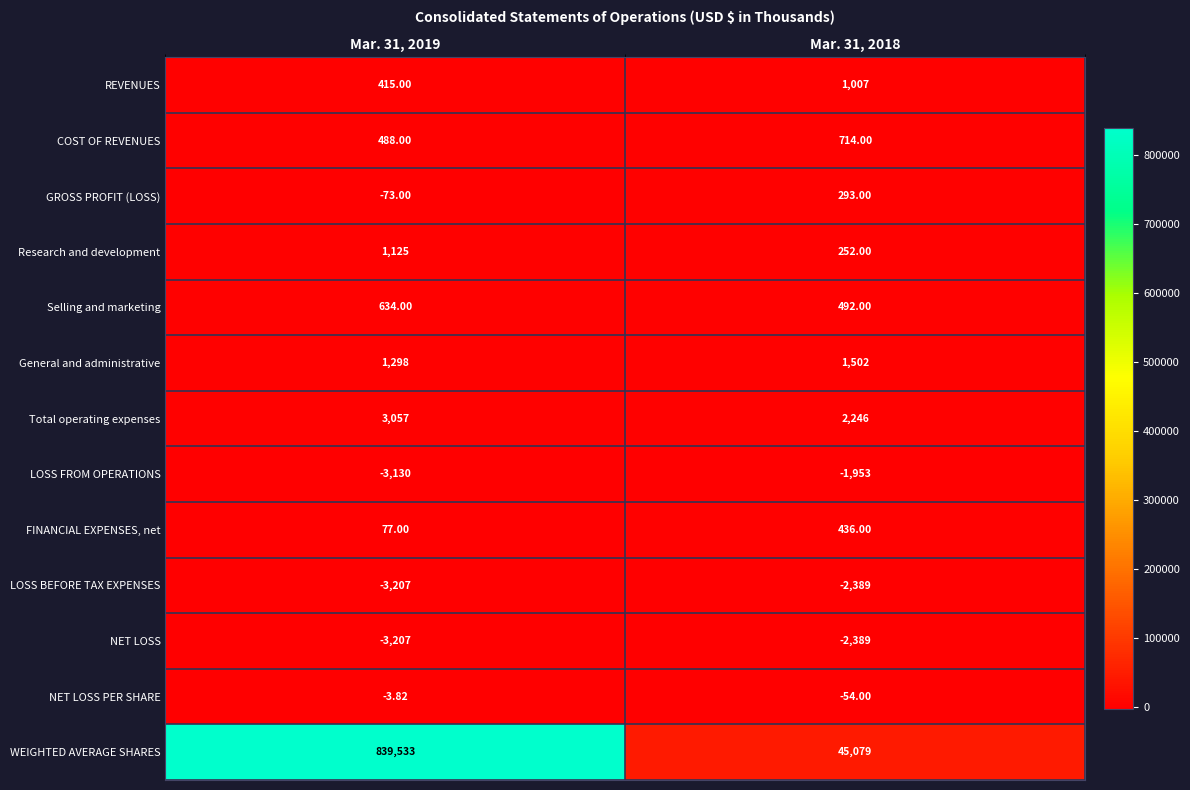

Which series has the largest range (max minus min)?

WEIGHTED AVERAGE SHARES